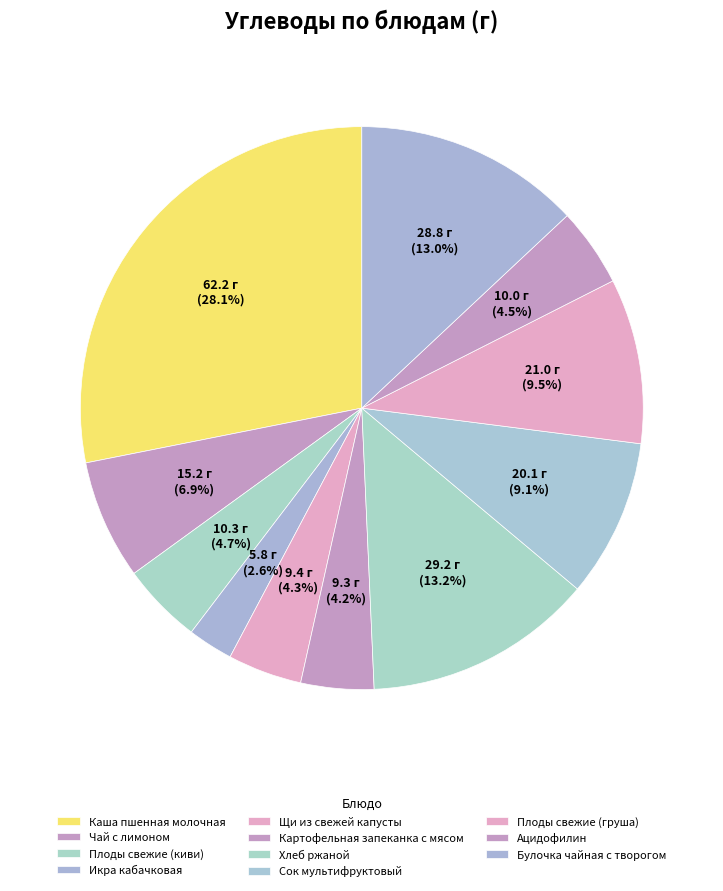

How many segments does this pie chart have?

11